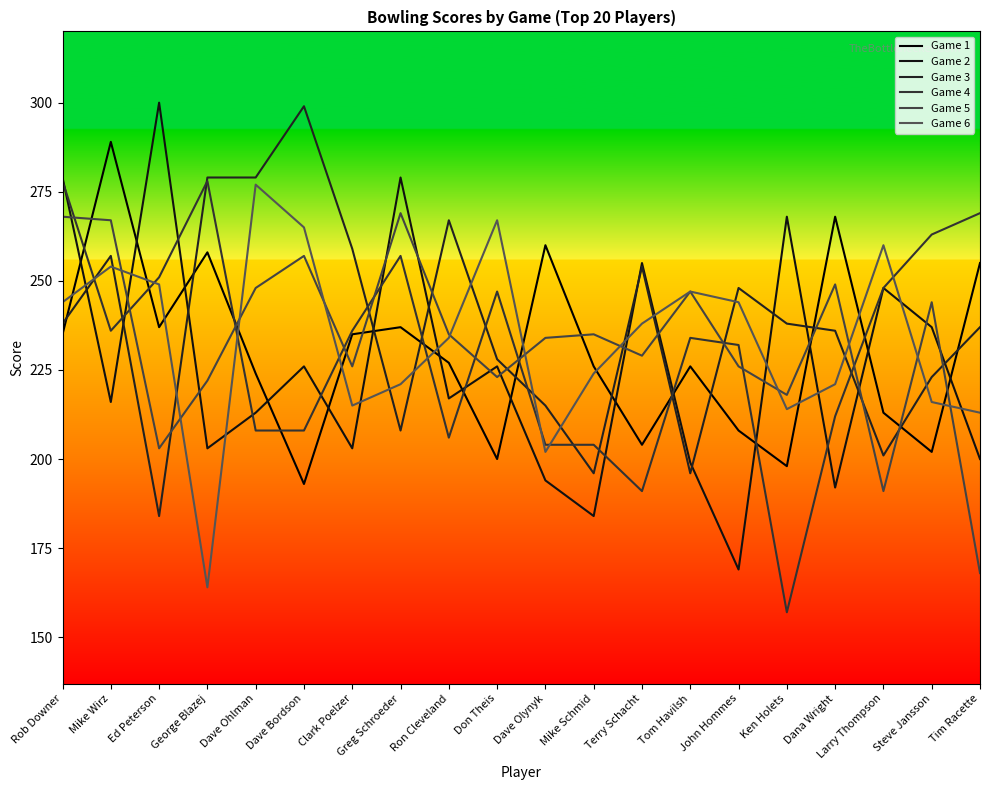

What is the value of the Game 5 point at the 5th from the left?

248